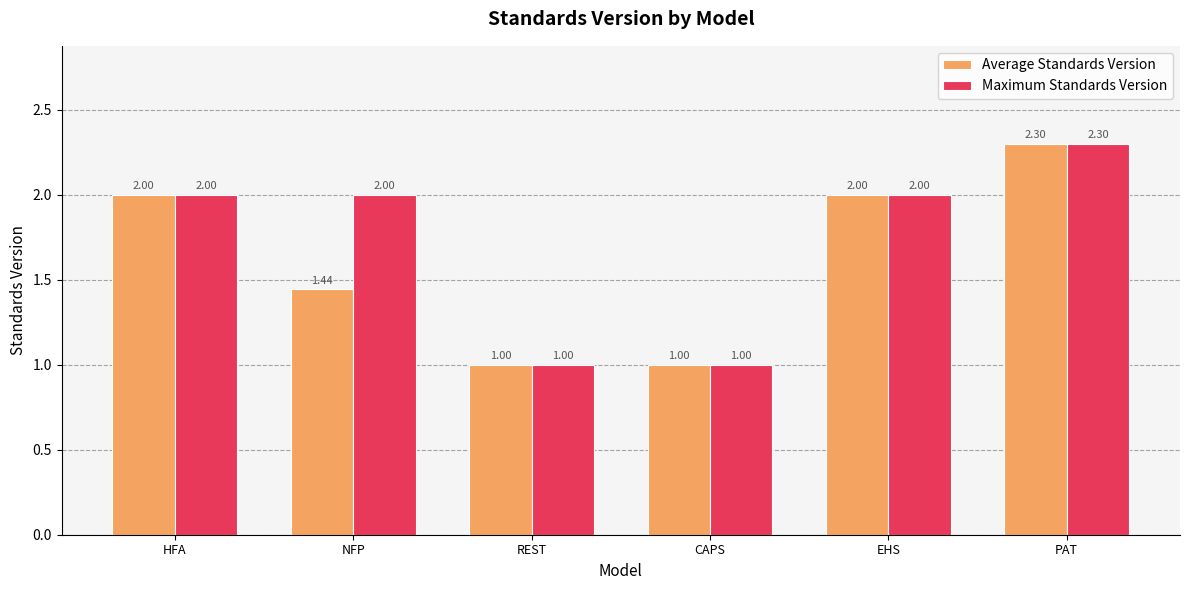

Rank the series by their average value, from highest to lowest.

Maximum Standards Version, Average Standards Version